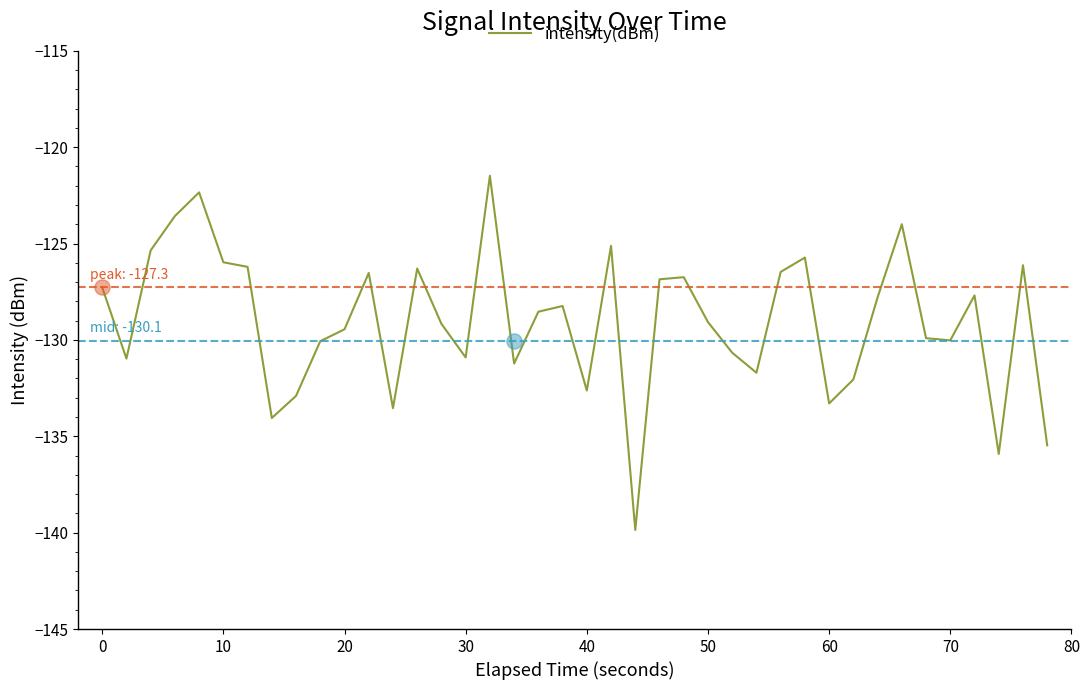

What is the maximum value for intensity(dBm)?

-121.5